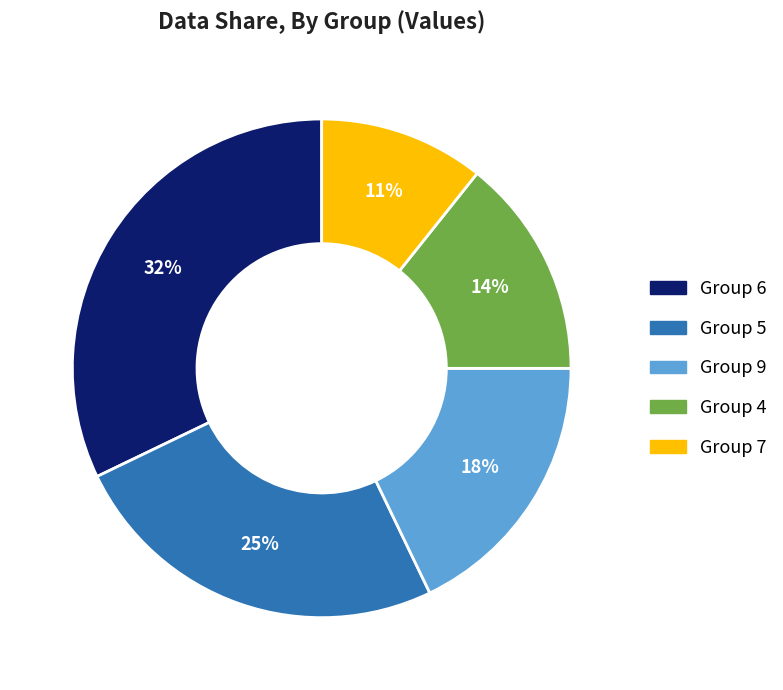

To the nearest percent, what is the combined percentage of Group 9 and Group 7?

29%